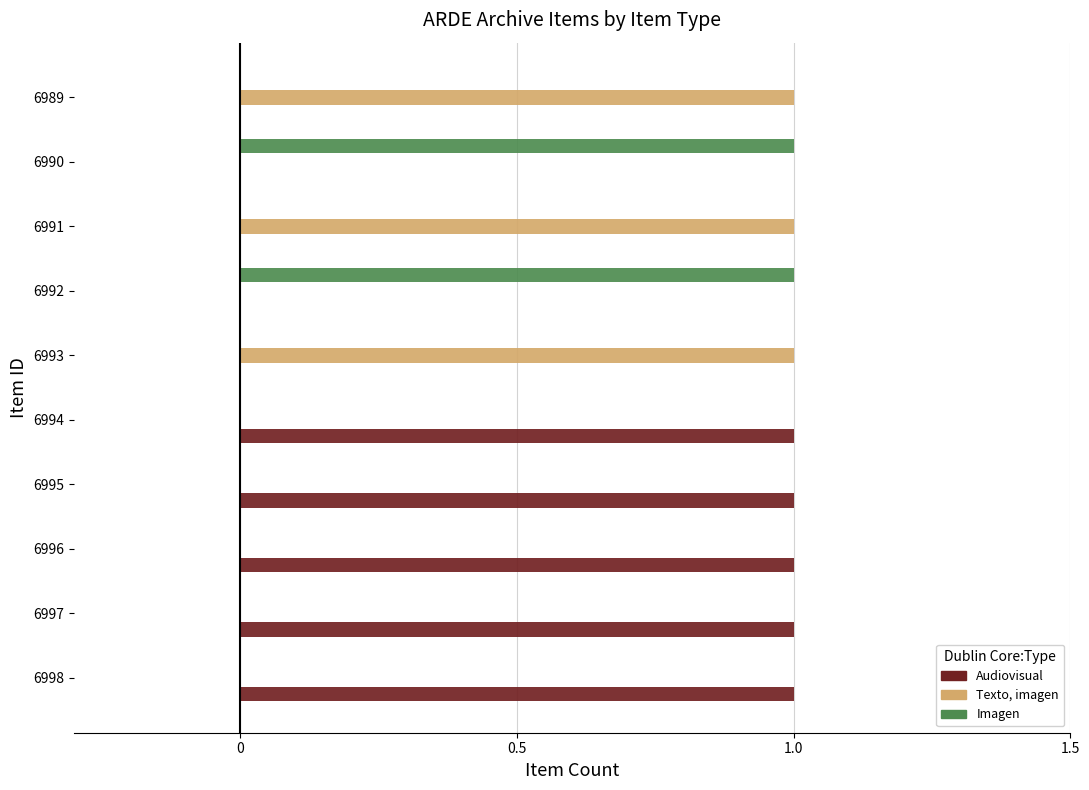

Which series has the largest total across all categories?

Audiovisual